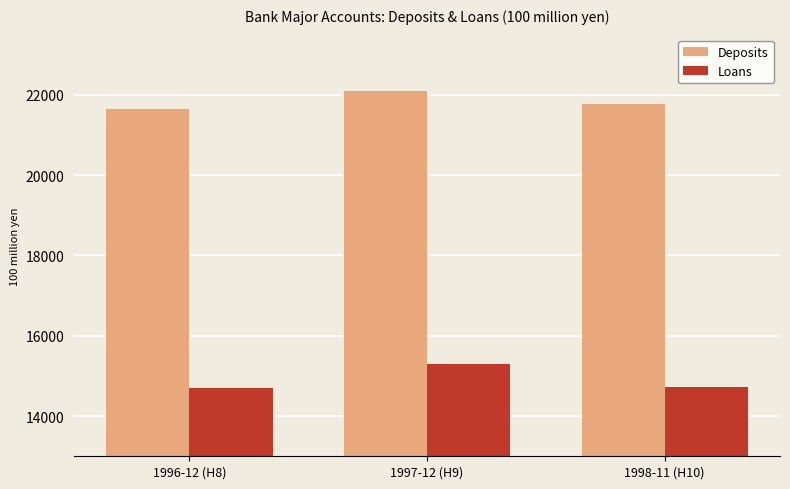

Which series has the largest total across all categories?

Deposits